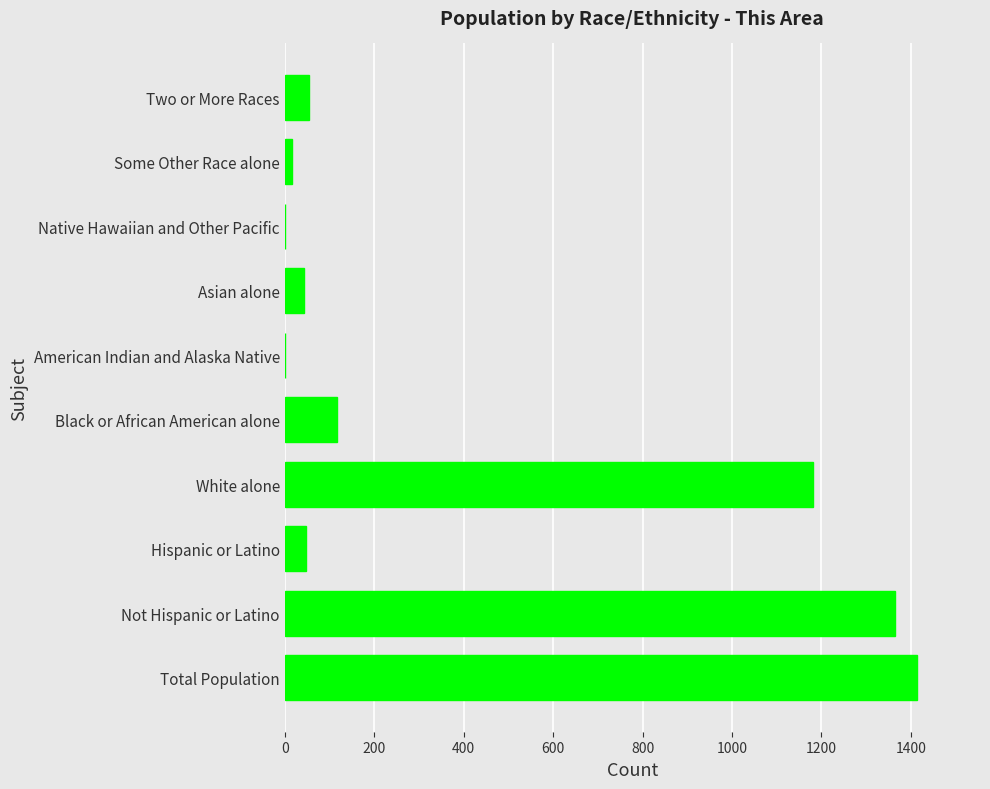

How many series are shown in this chart?

1